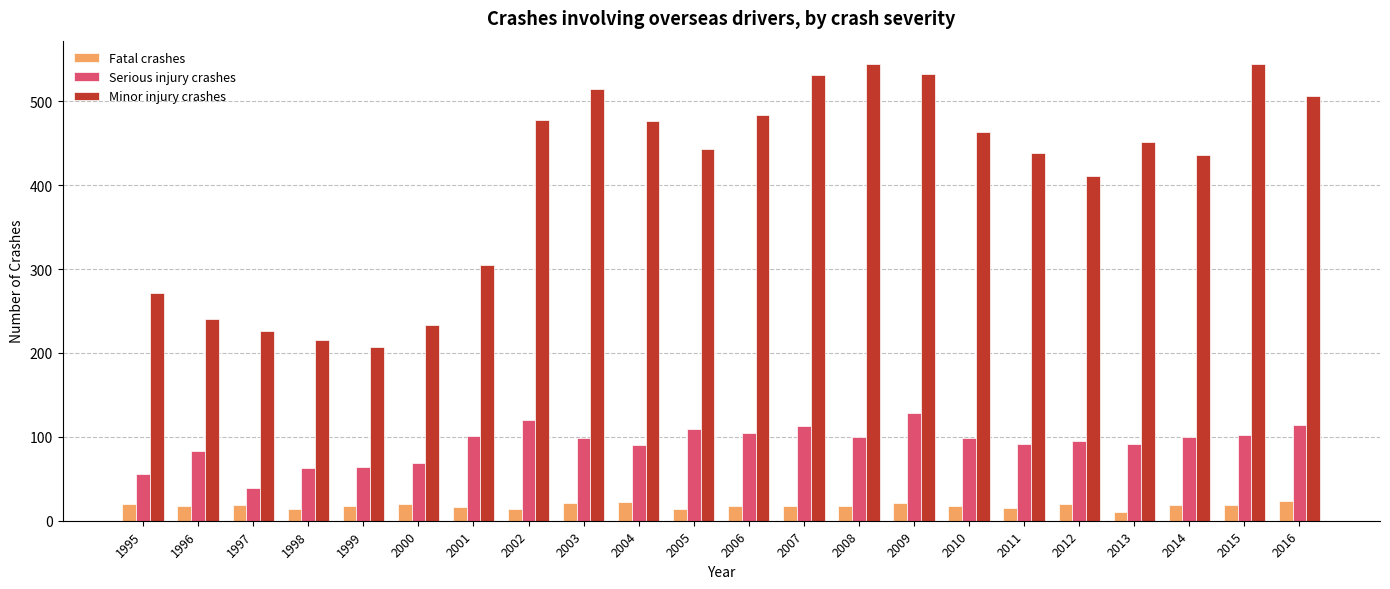

Count the number of categories in the chart.

22